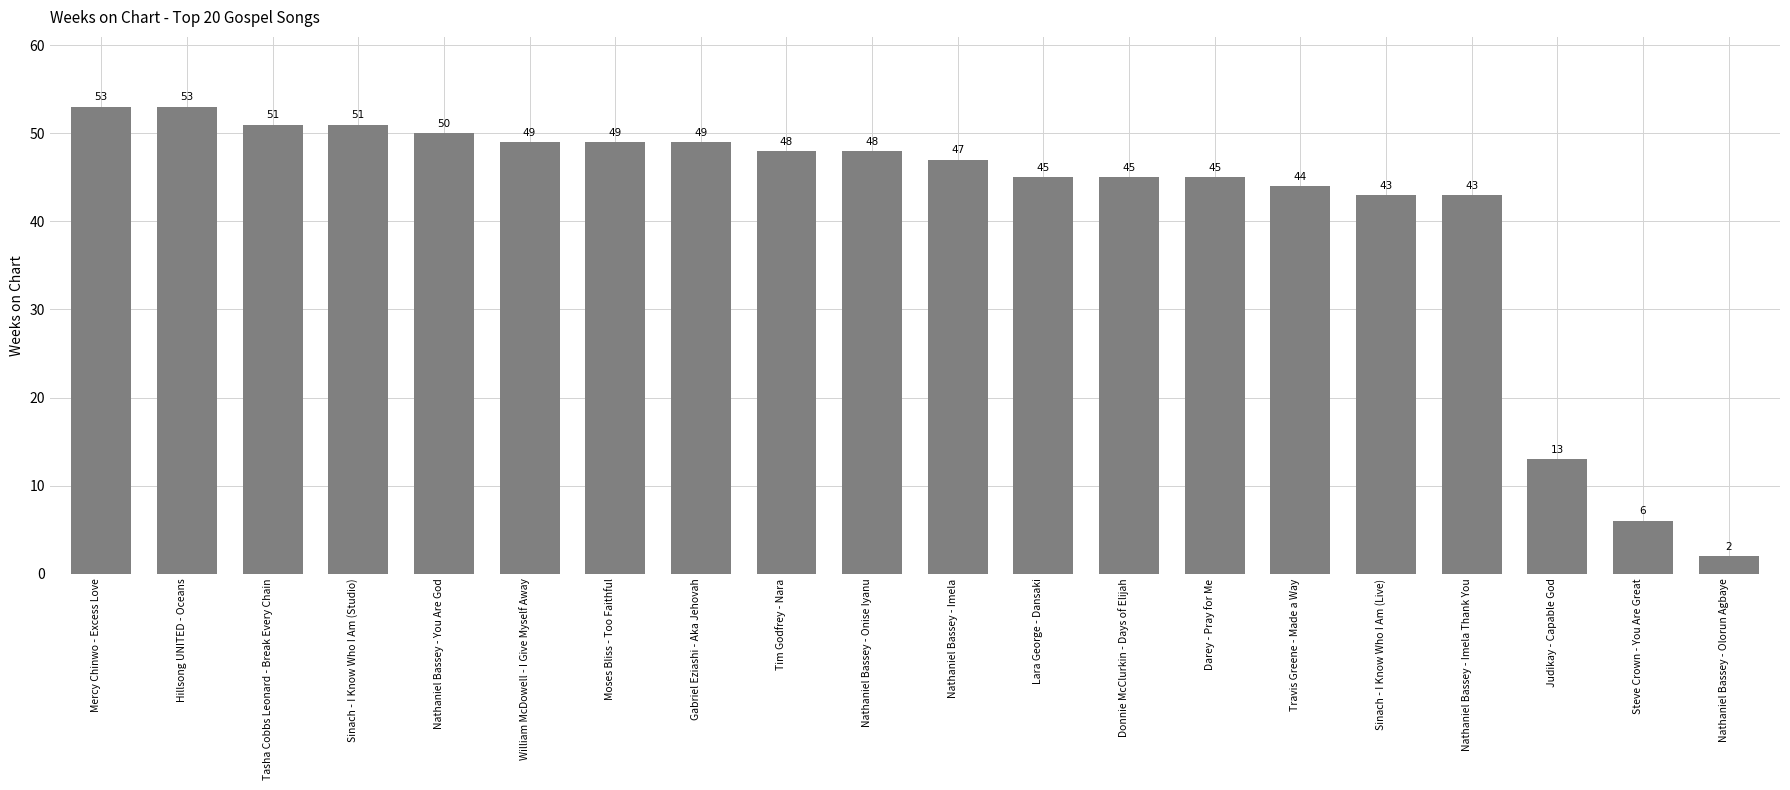

What is the difference between the maximum and minimum values?

51